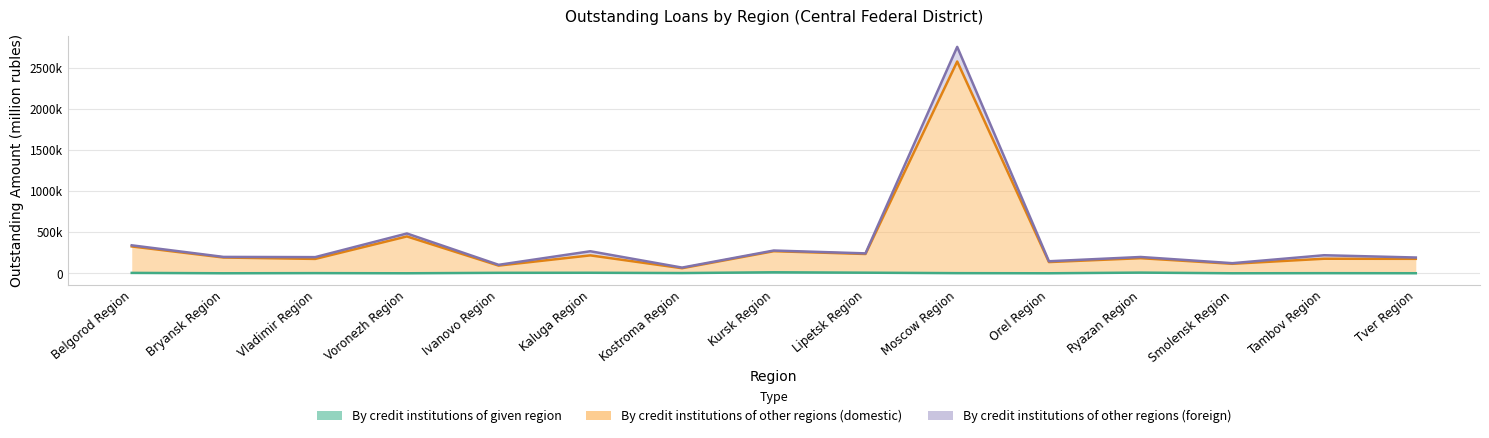

How many categories are shown in the chart?

15